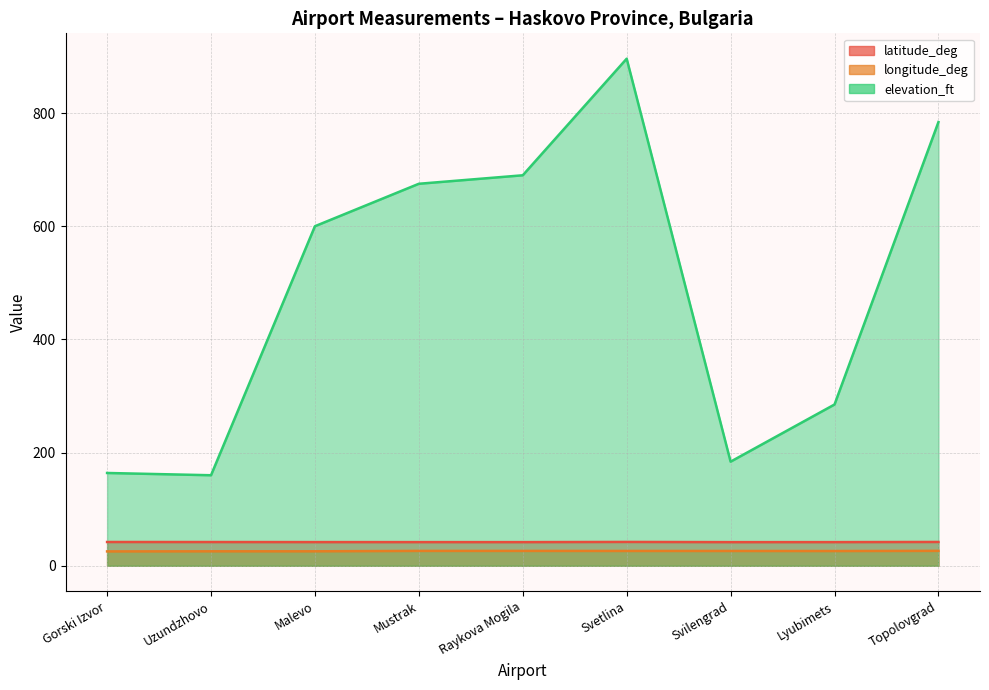

What is the sum of all longitude_deg values?

234.1